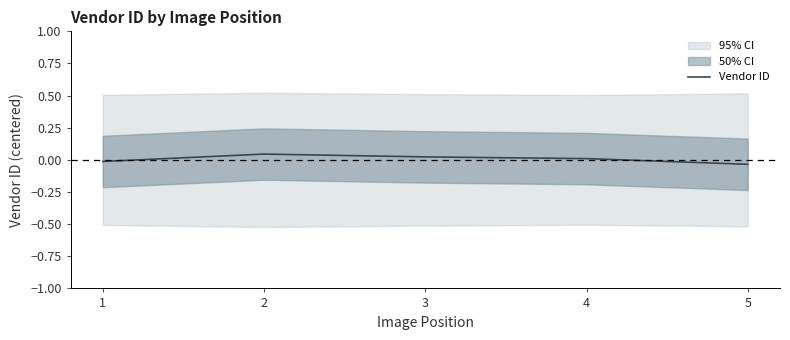

Which category has the highest value across all series?

2